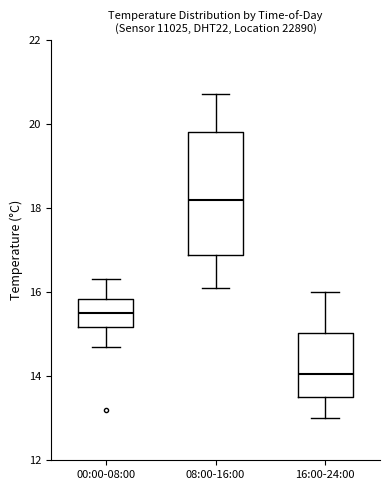

Comparing the boxes themselves (not the whiskers), which one is the tallest?

08:00-16:00